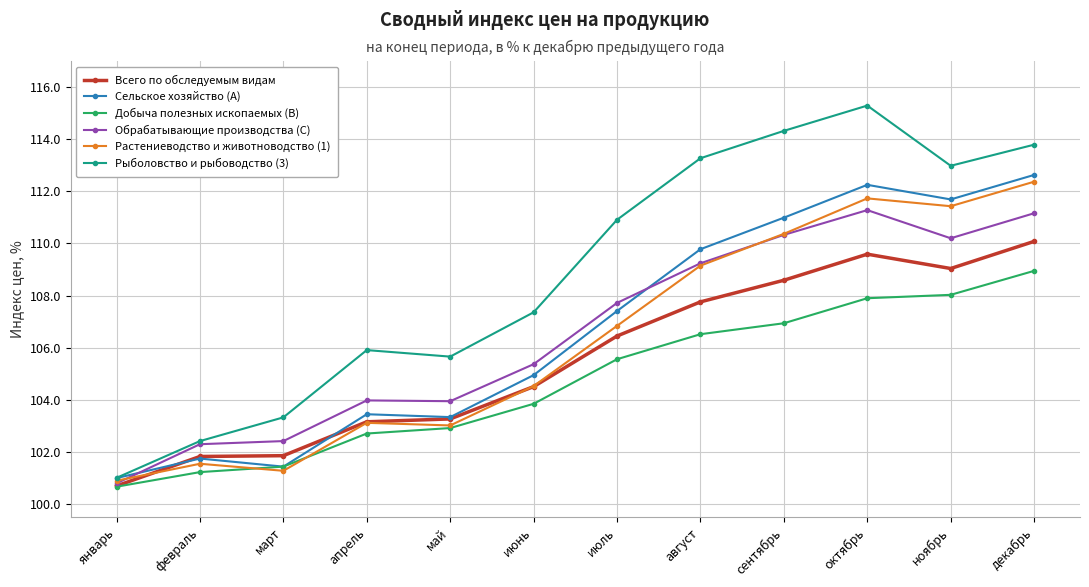

What is the difference between the Обрабатывающие производства (C) values at август and март?

6.8